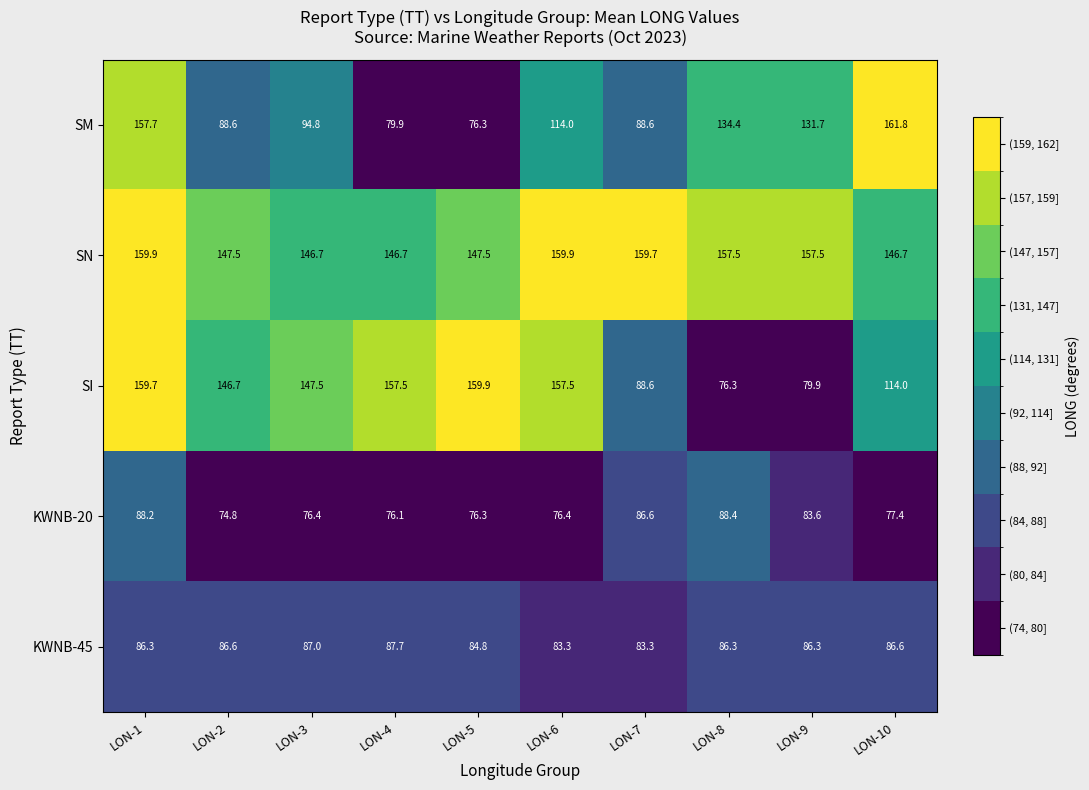

What is the sum of the SM values at LON-4 and LON-3?

174.7